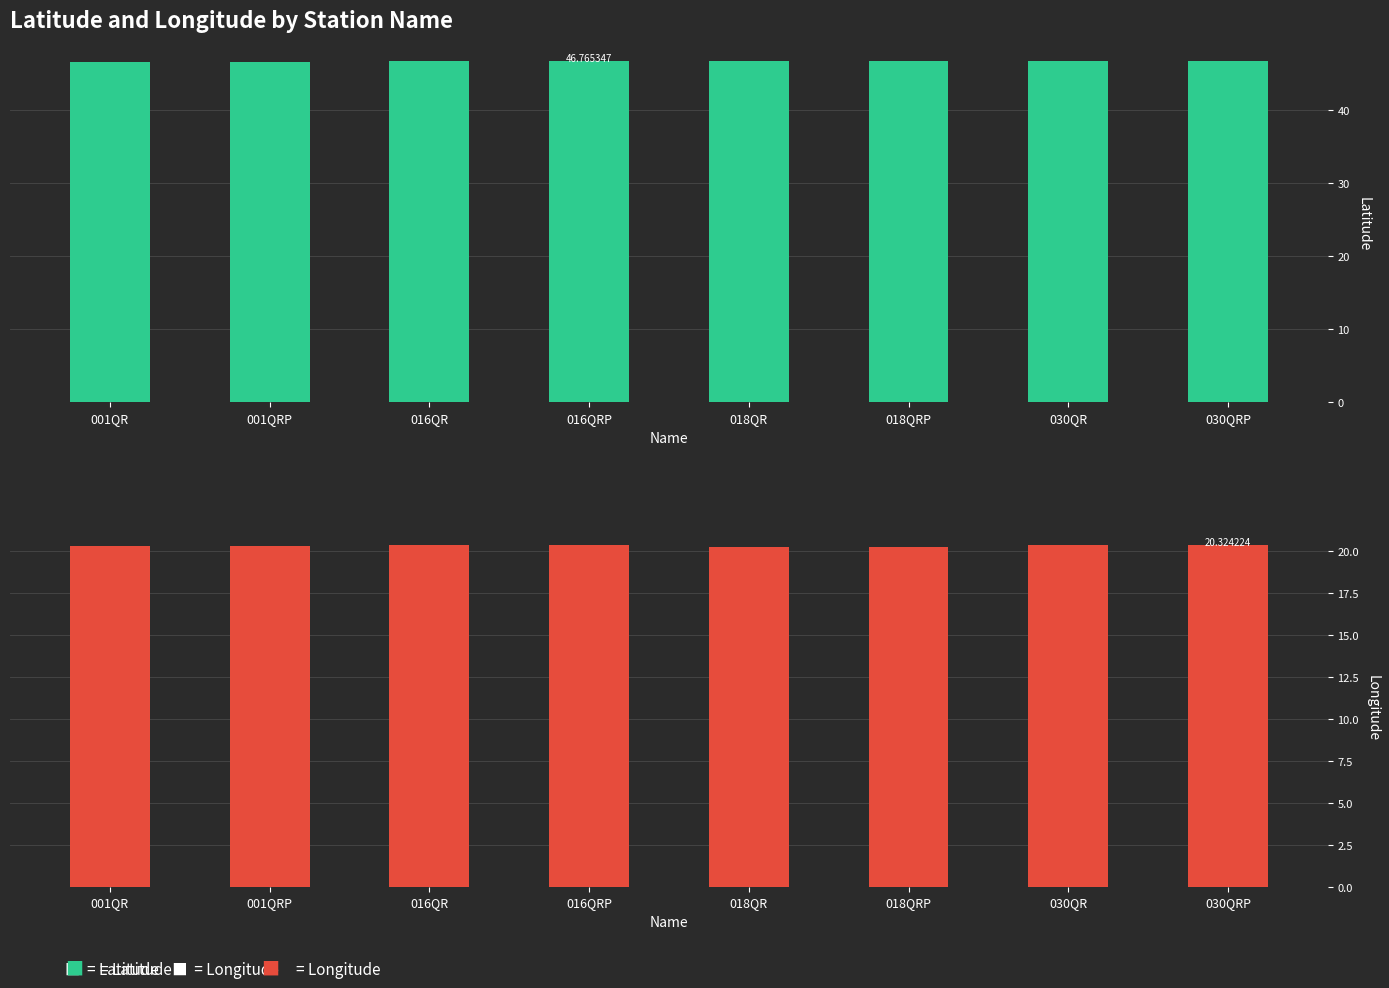

Count the number of data series in this chart.

2